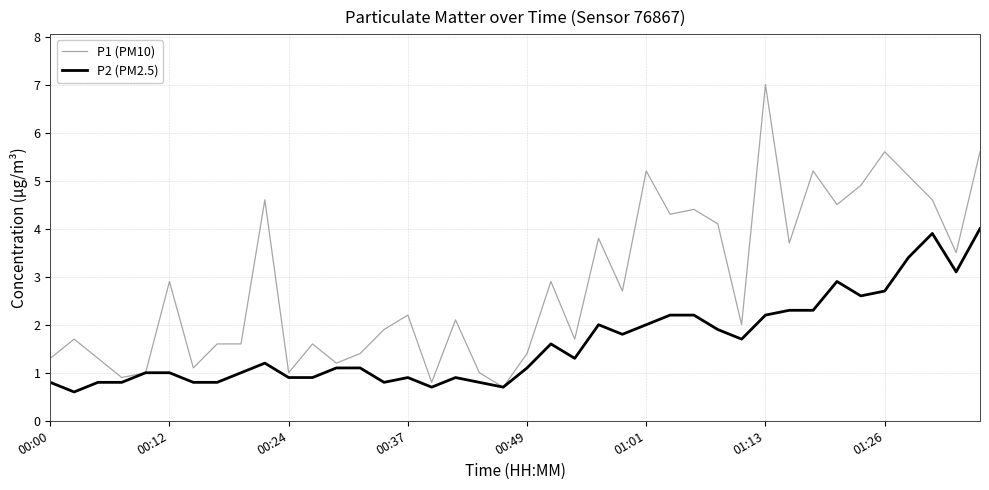

Which series has the largest total across all categories?

P1 (PM10)